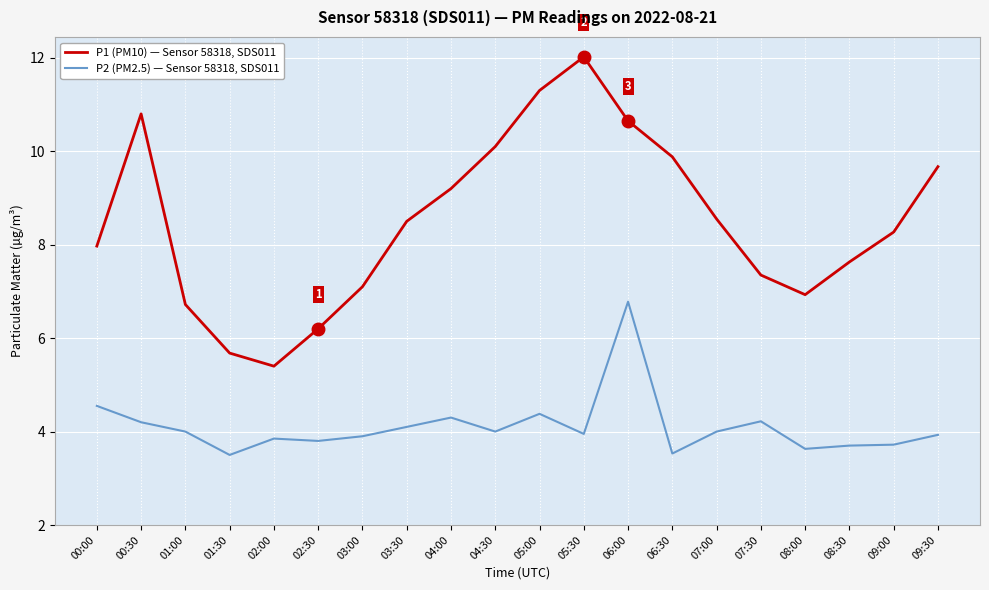

Rank the series by their average value, from highest to lowest.

P1 (PM10) — Sensor 58318, SDS011, P2 (PM2.5) — Sensor 58318, SDS011